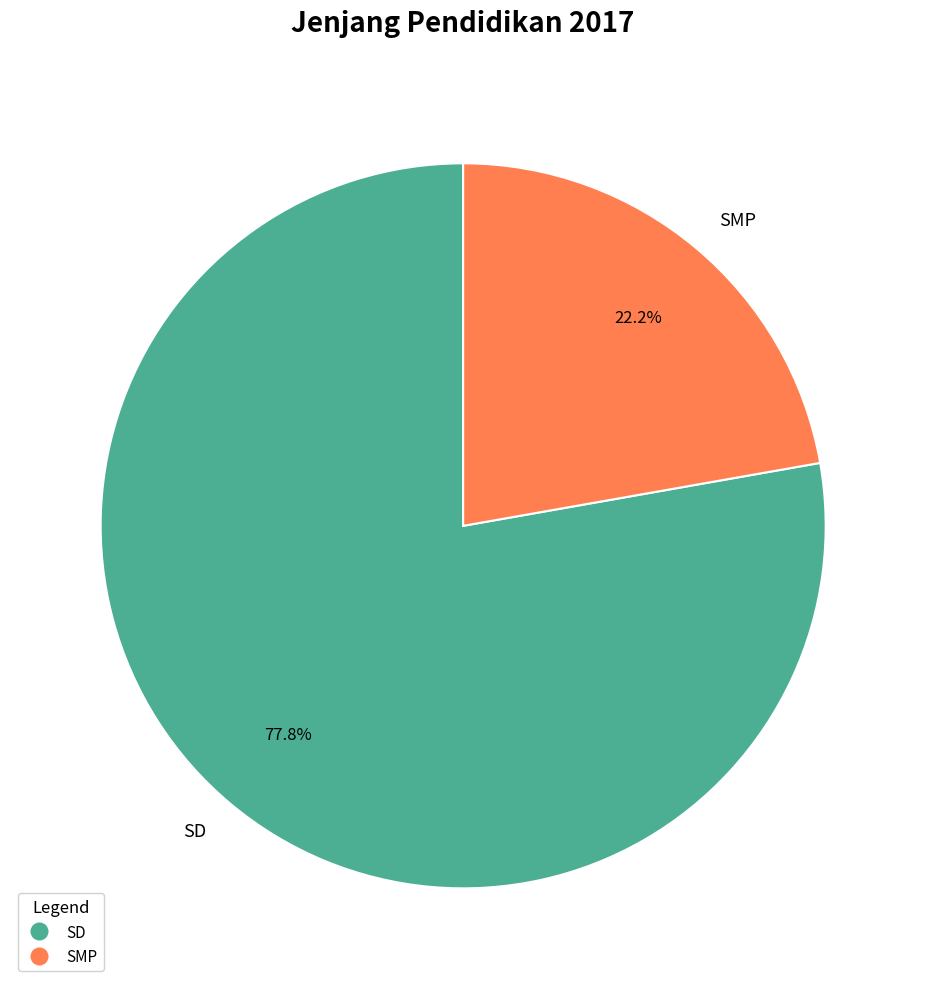

Rank the categories by value from lowest to highest.

SMP, SD